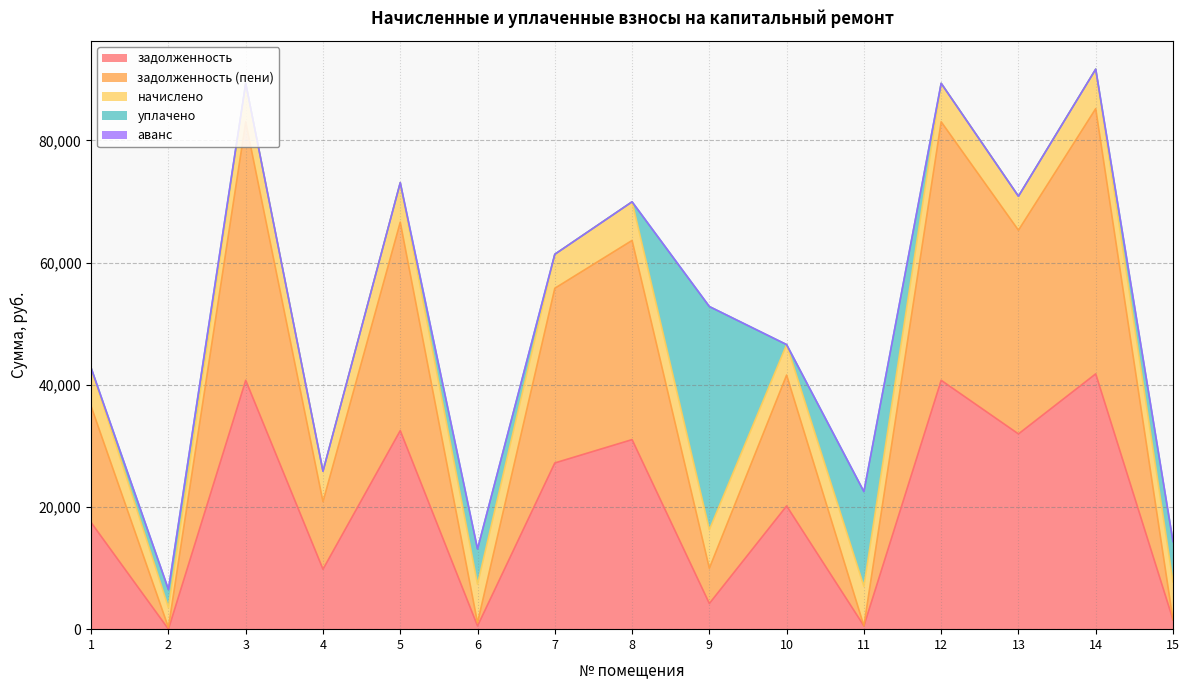

Is it true that аванс equals 0.0 at 12?

True